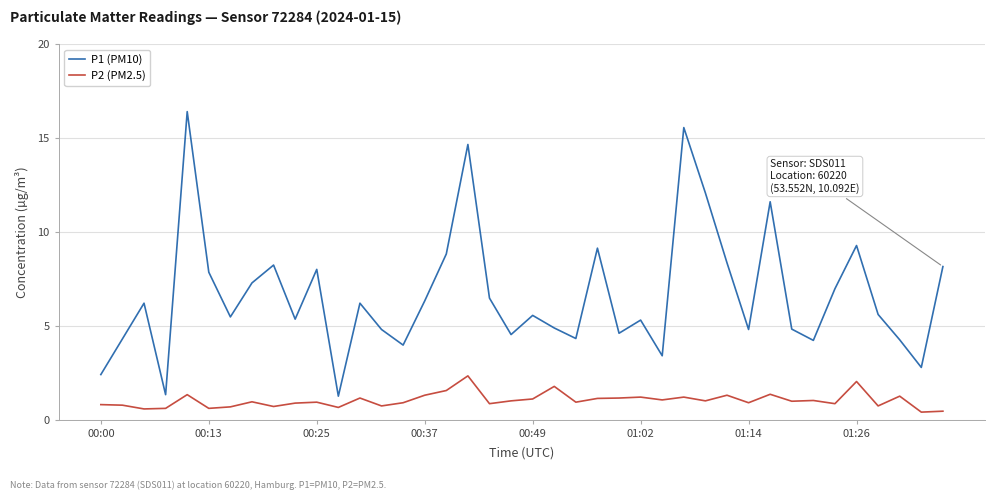

Rank the series by their maximum value, from lowest to highest.

P2 (PM2.5), P1 (PM10)